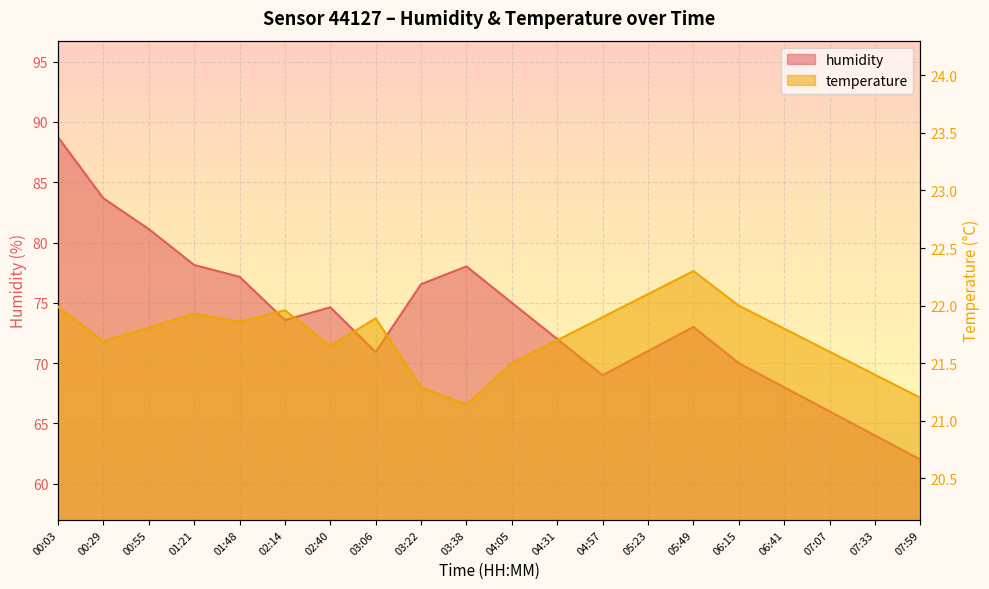

Reading left to right, what are all the values shown in this chart?

humidity: 00:03=88.7	00:29=83.7	00:55=81.1	01:21=78.1	01:48=77.2	02:14=73.6	02:40=74.6	03:06=70.9	03:22=76.5	03:38=78.0	04:05=75.0	04:31=72.0	04:57=69.0	05:23=71.0	05:49=73.0	06:15=70.0	06:41=68.0	07:07=66.0	07:33=64.0	07:59=62.0
temperature: 00:03=22.0	00:29=21.7	00:55=21.8	01:21=21.9	01:48=21.9	02:14=22.0	02:40=21.6	03:06=21.9	03:22=21.3	03:38=21.1	04:05=21.5	04:31=21.7	04:57=21.9	05:23=22.1	05:49=22.3	06:15=22.0	06:41=21.8	07:07=21.6	07:33=21.4	07:59=21.2